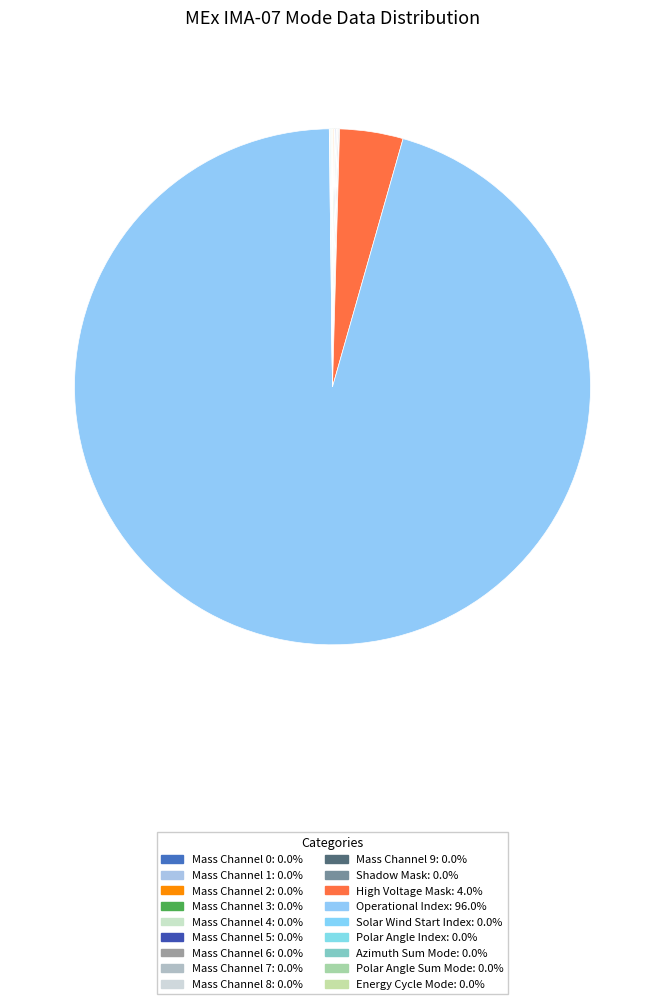

How many slices are in this pie chart?

18